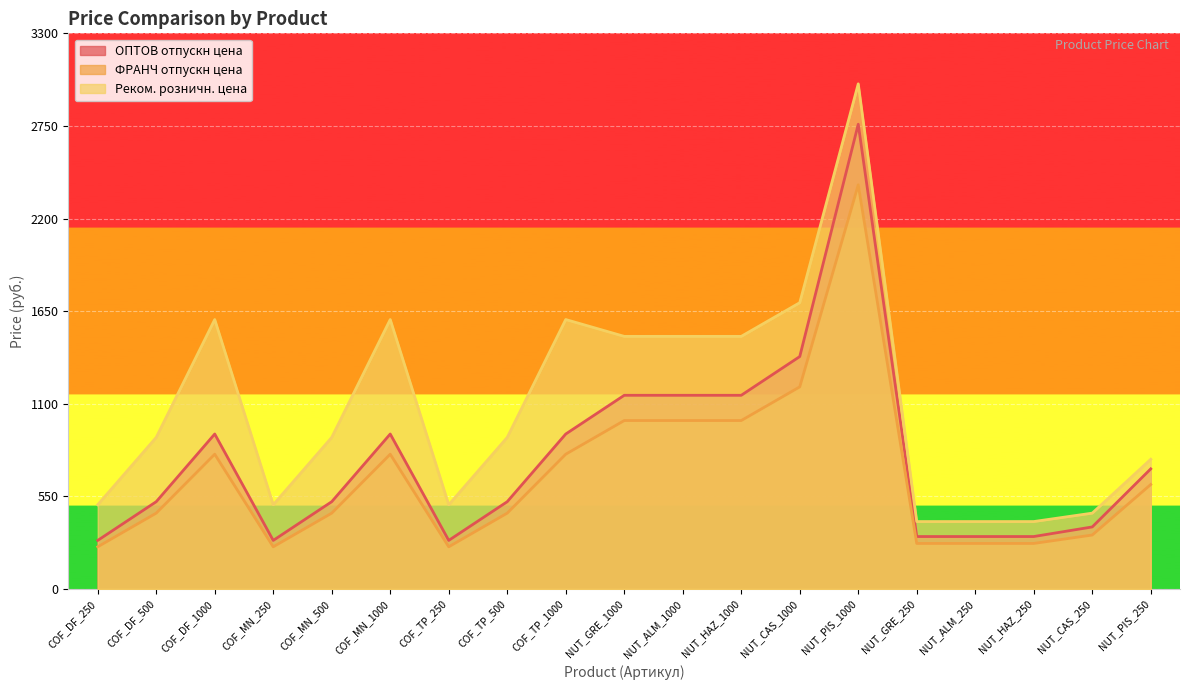

True or false: Реком. розничн. цена and ОПТОВ отпускн цена cross at least once.

False